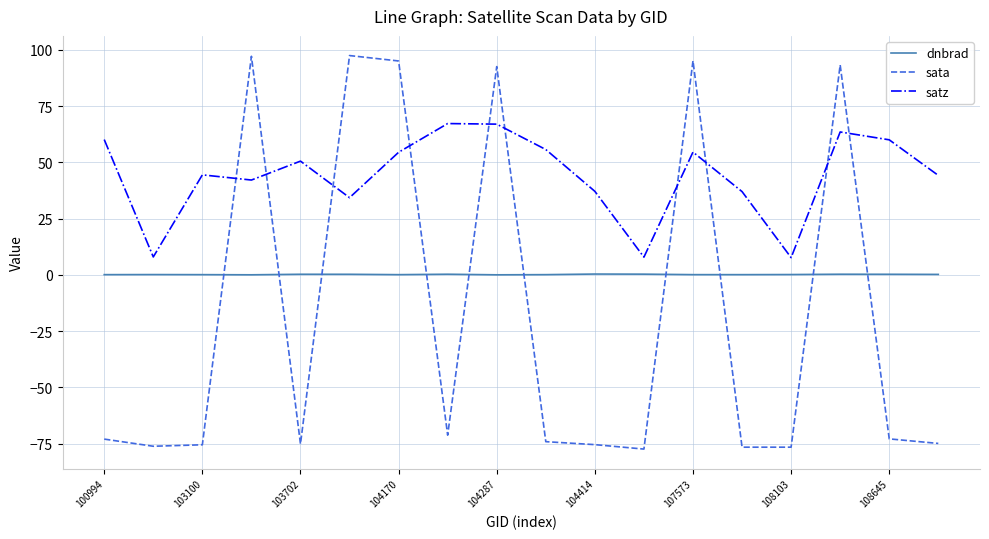

Which series has the largest total across all categories?

satz